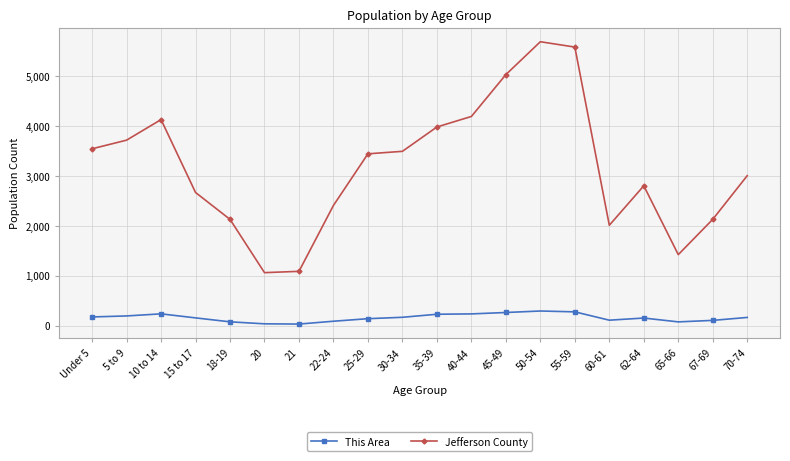

At how many categories does at least one series exceed 4908?

3